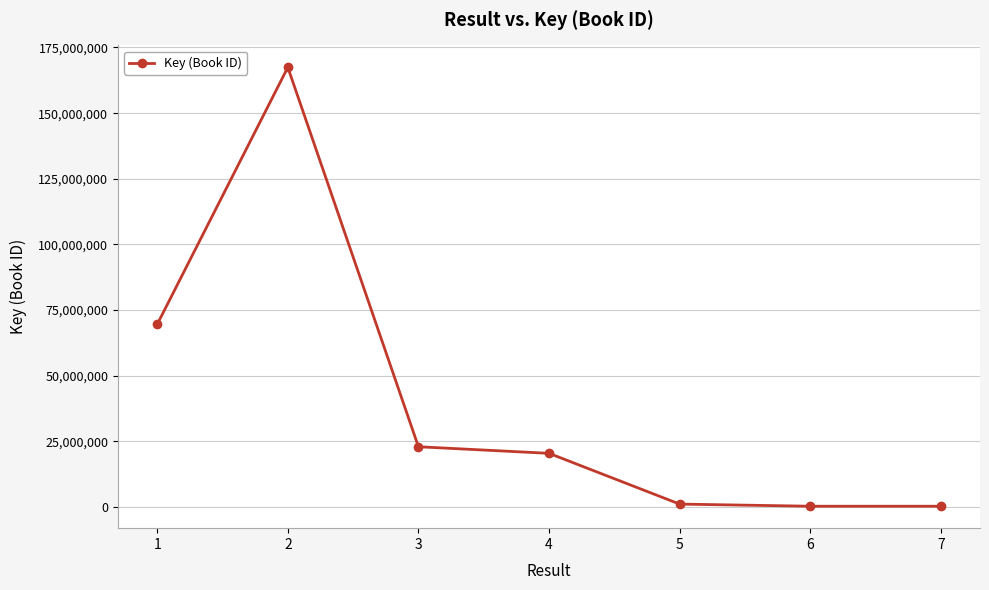

What is the ratio of the value at 1 to the value at 3?

3.0